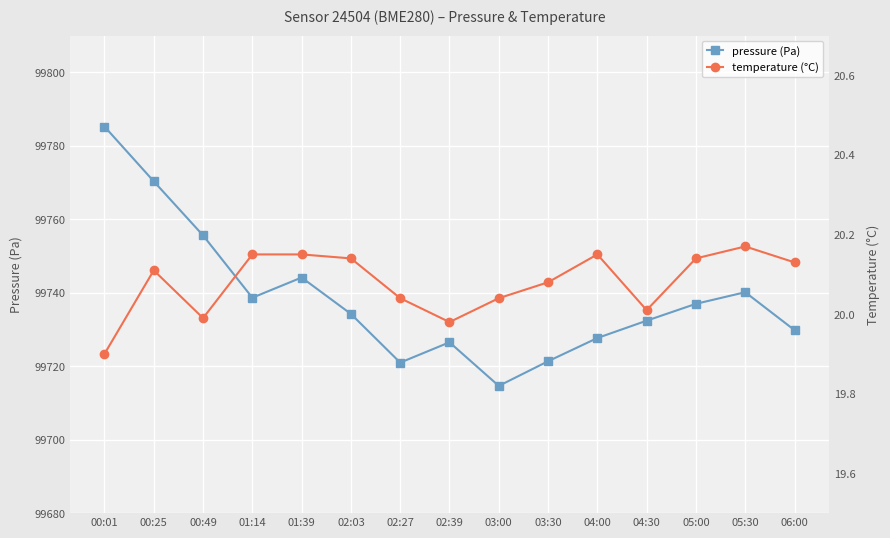

At how many categories does at least one series exceed 11646?

15